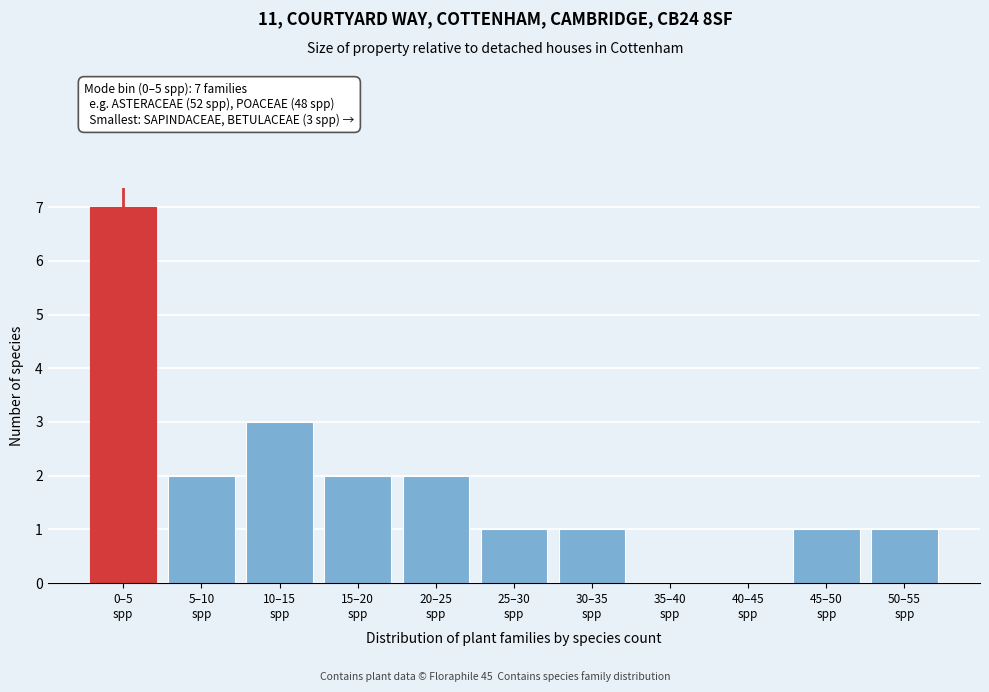

What is the maximum value shown in the chart?

7